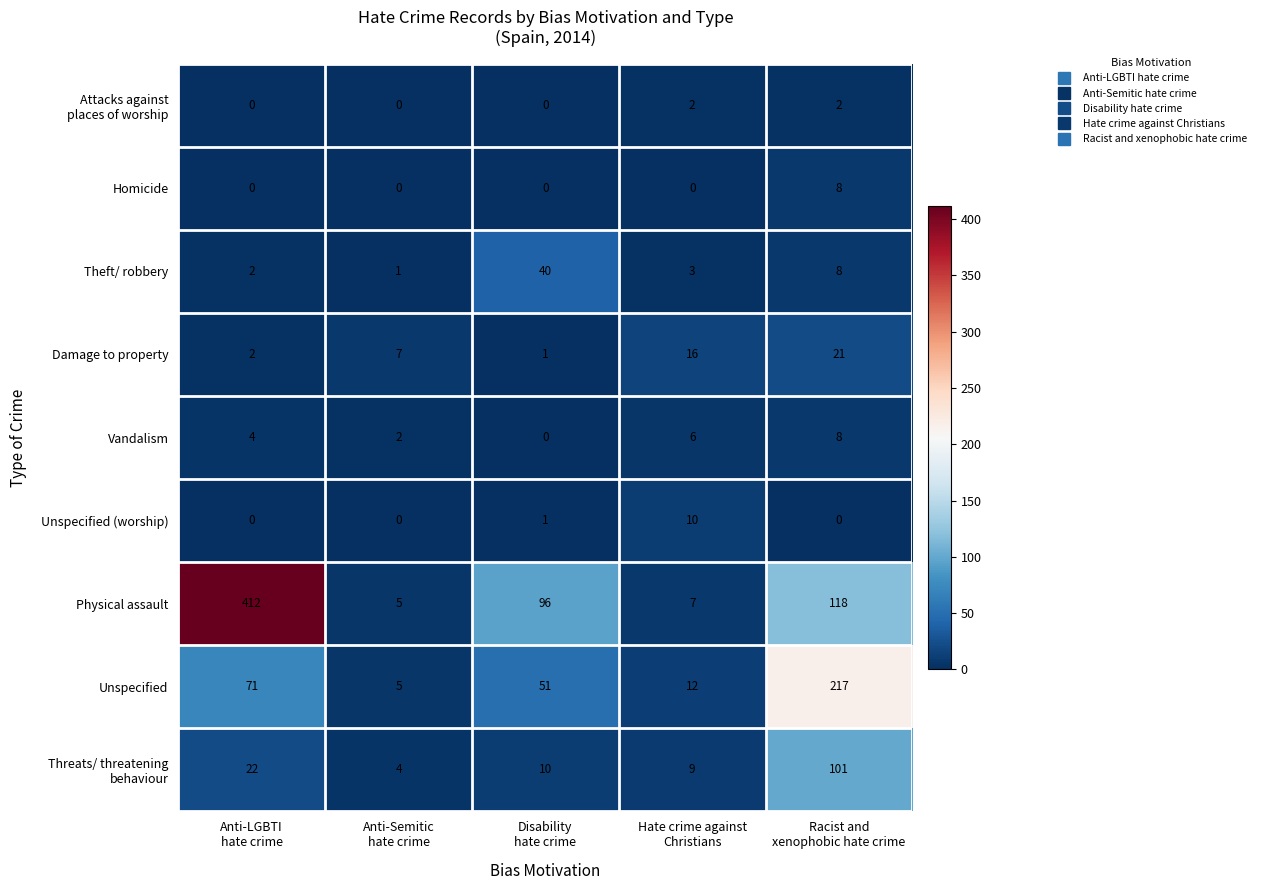

Which series has the largest range (max minus min)?

Physical assault